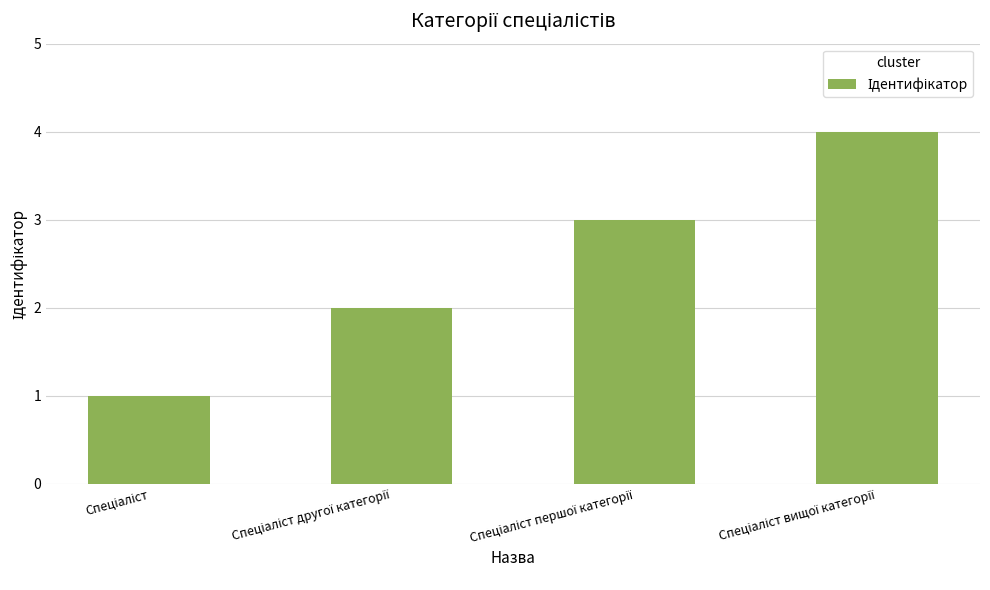

Are the bars grouped side by side (vs. stacked)?

No